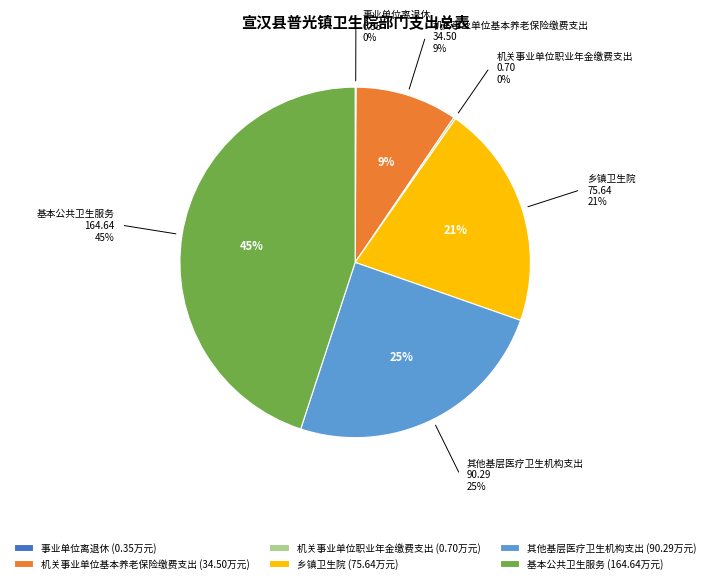

Does any single category account for the majority?

No